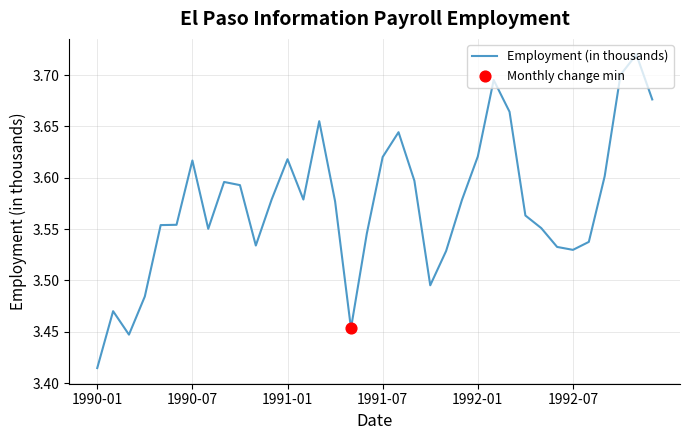

What is the difference between the maximum and minimum values?

0.3